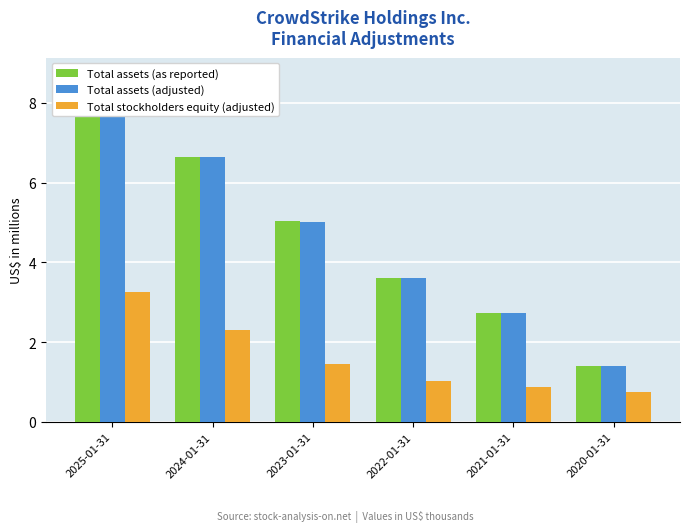

Is it true that Total stockholders equity (adjusted) equals 1.5 at 2023-01-31?

True